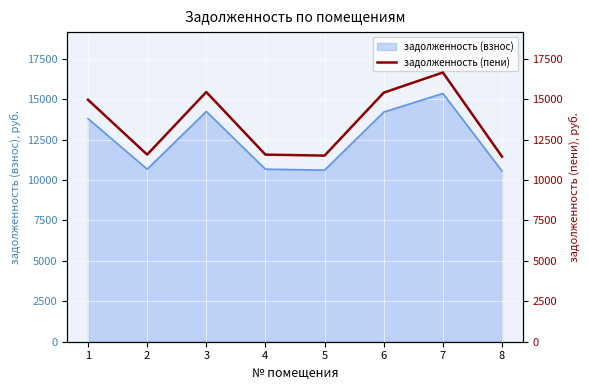

What is the minimum value shown in the chart?

11451.0